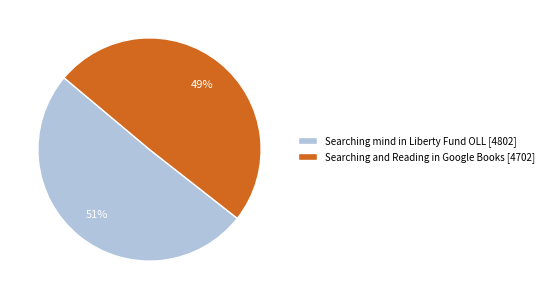

How many segments does this pie chart have?

2